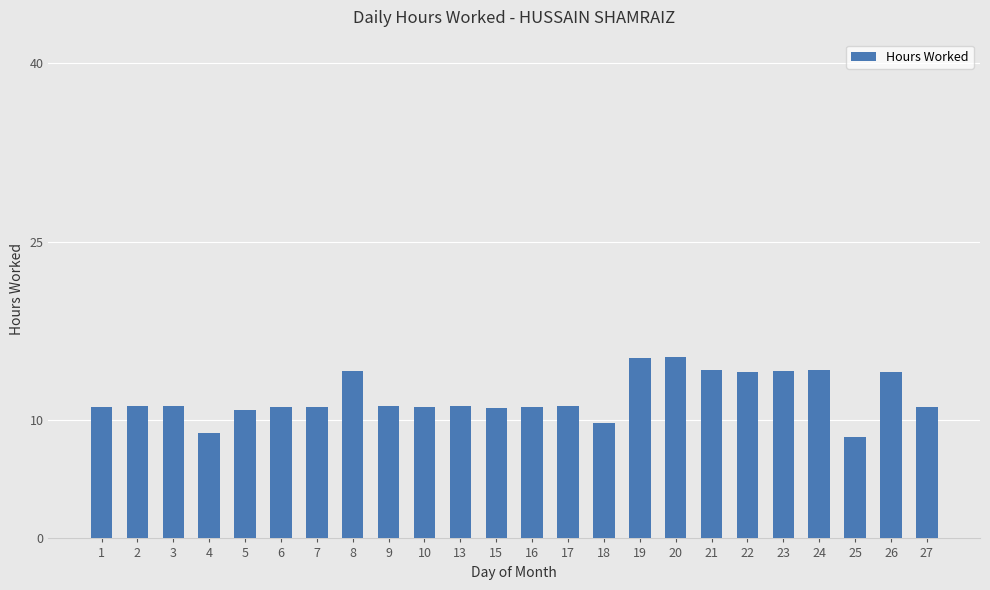

Read the value at 19.

15.2